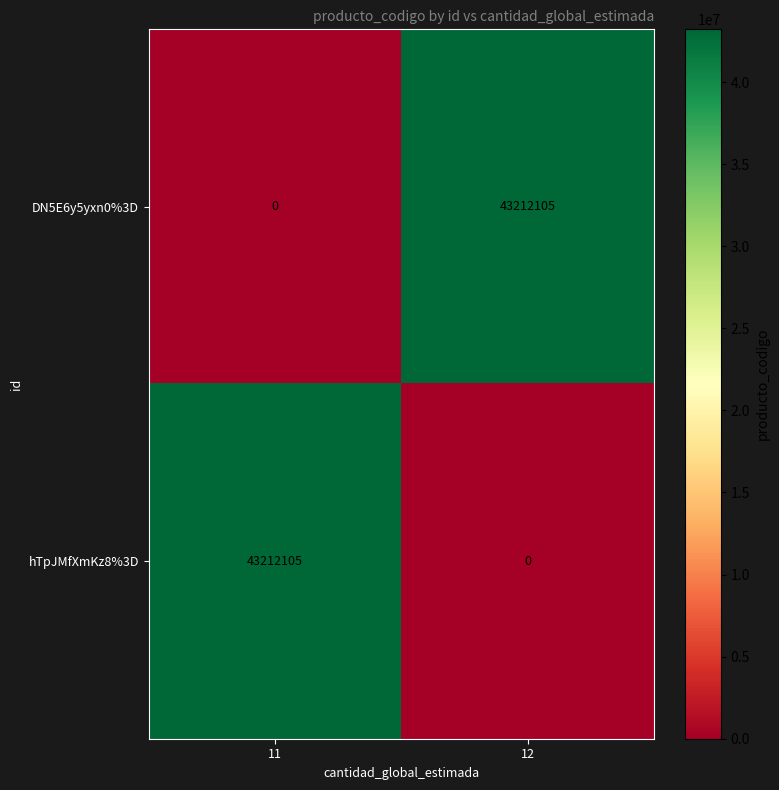

What is the total value across all series at 11?

43212105